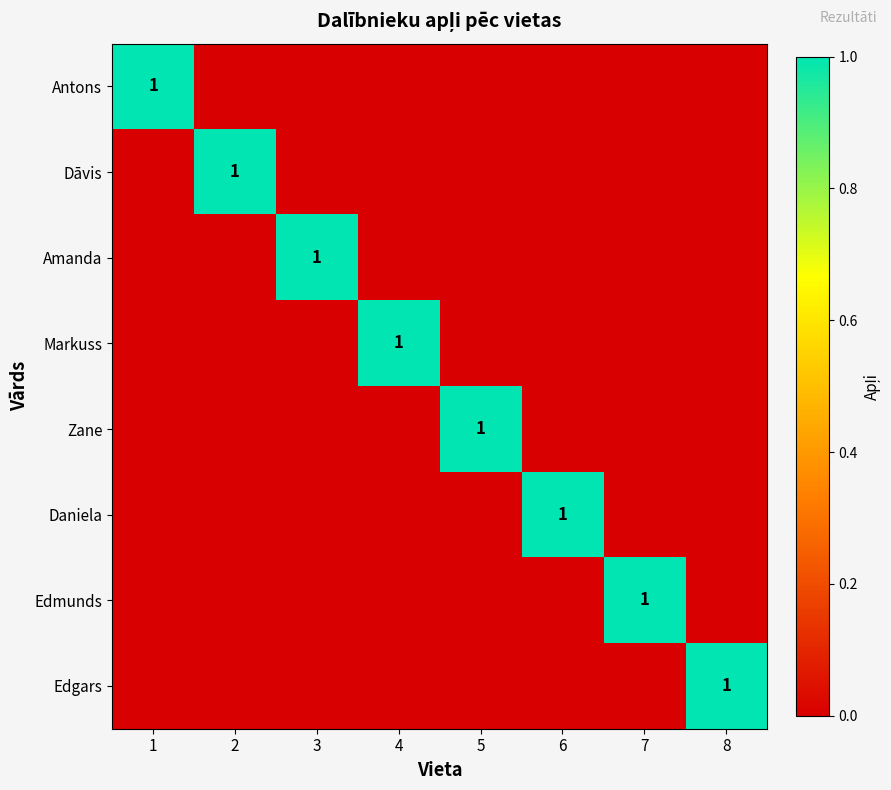

At how many categories does at least one series exceed 0?

8